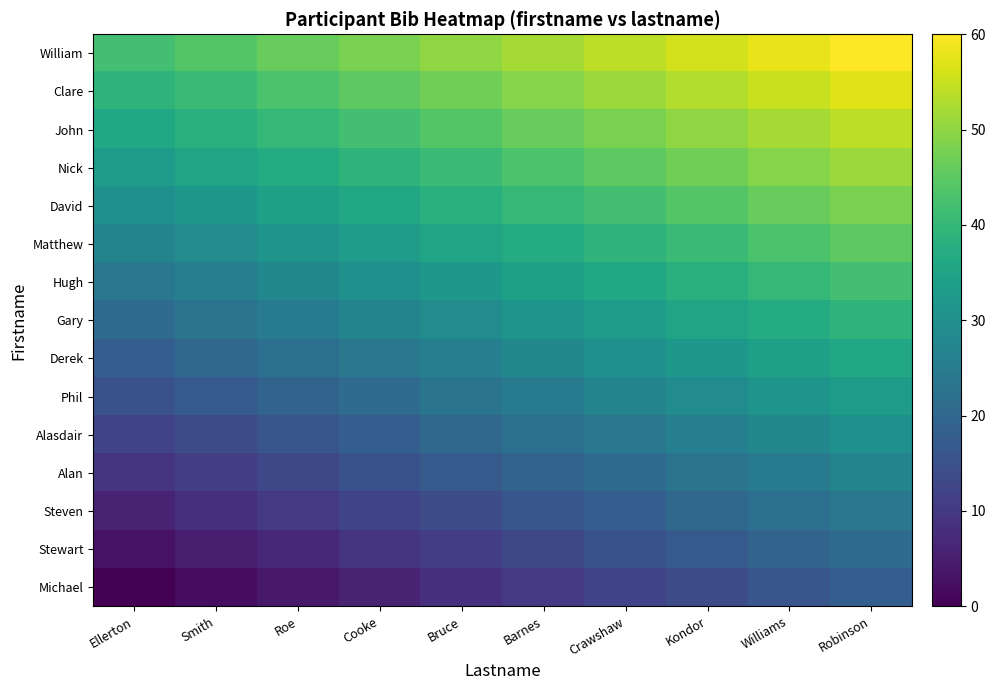

What is the total value across all series at Smith?

345